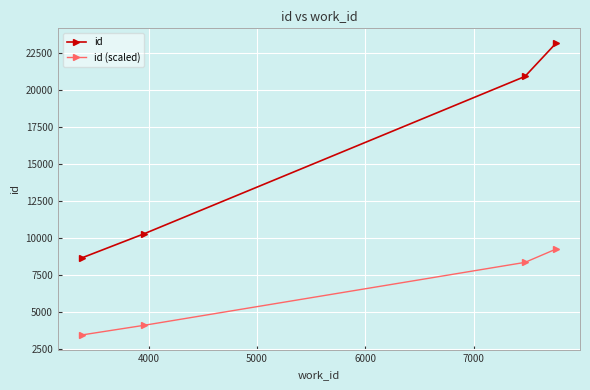

What is the smallest value displayed?

3465.2